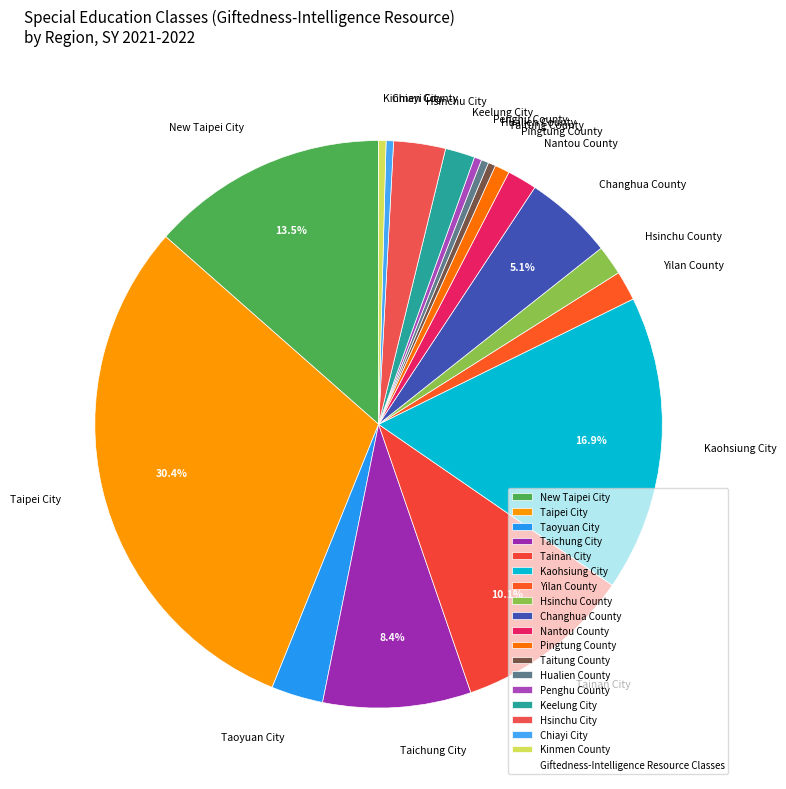

To the nearest percent, what is the combined percentage of Hualien County and Hsinchu County?

2%